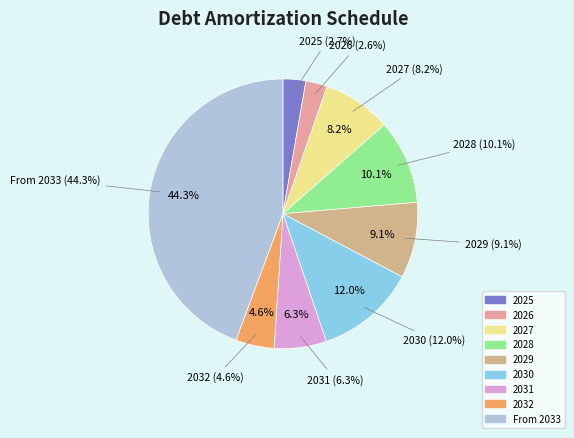

True or false: 2025 accounts for 13% of the total.

False